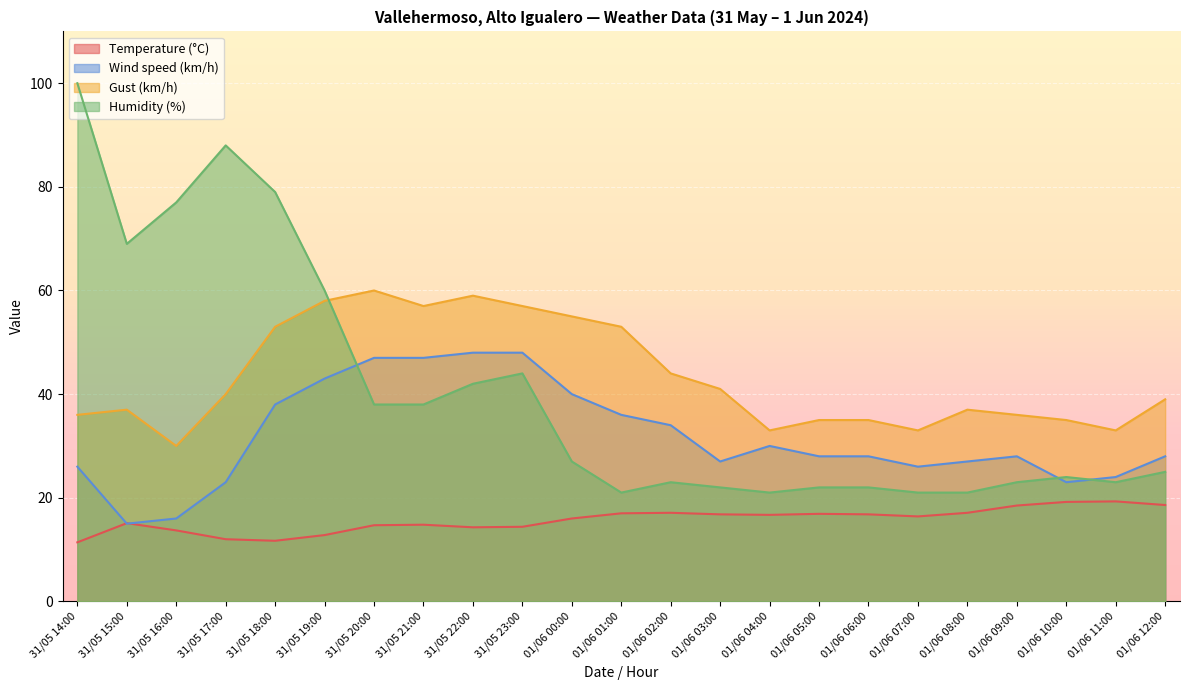

Between 31/05 20:00 and 01/06 02:00, which series saw the biggest shift?

Gust (km/h)